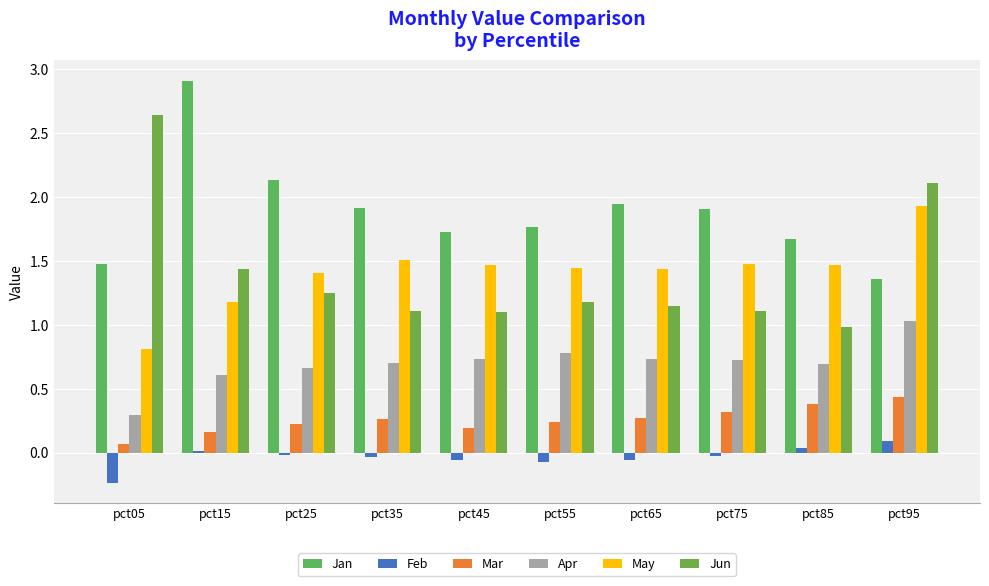

Read the Apr value at pct45.

0.7